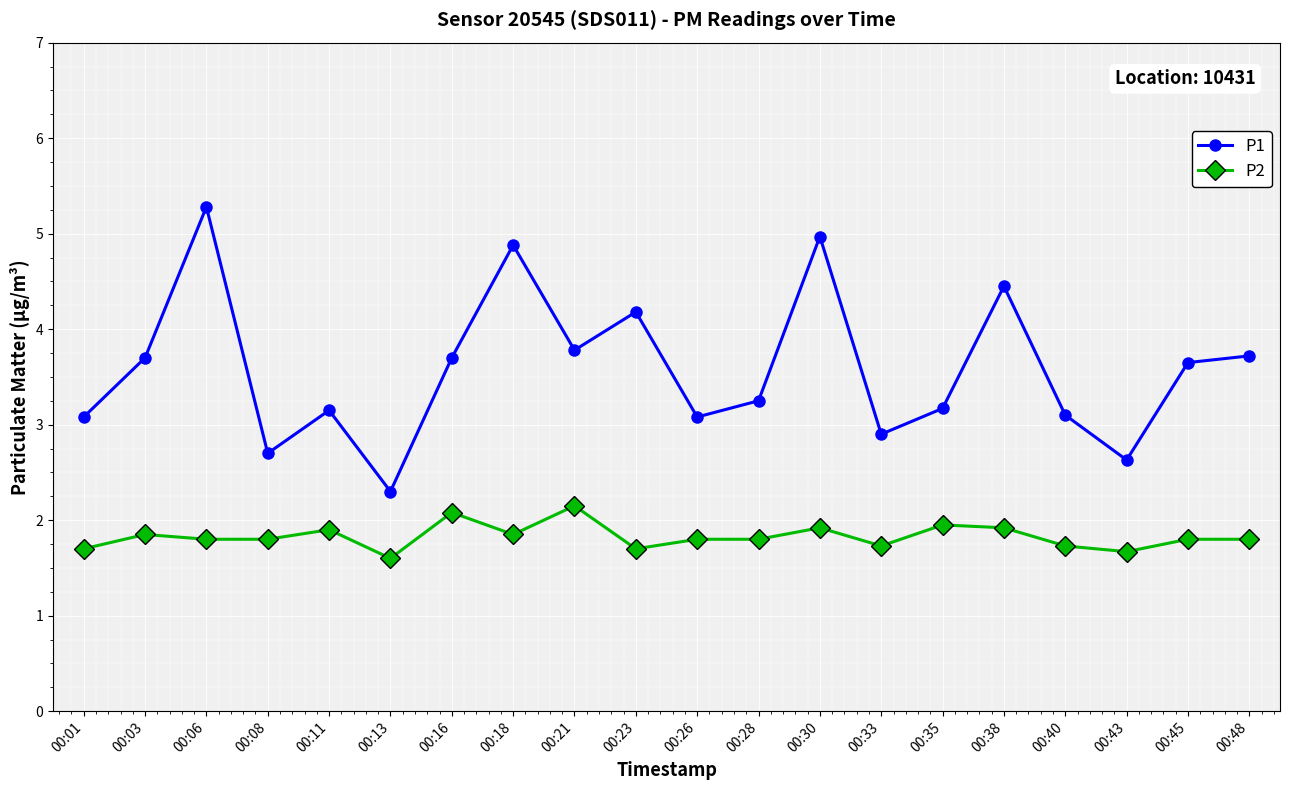

What is the total value across all series at 00:30?

6.9